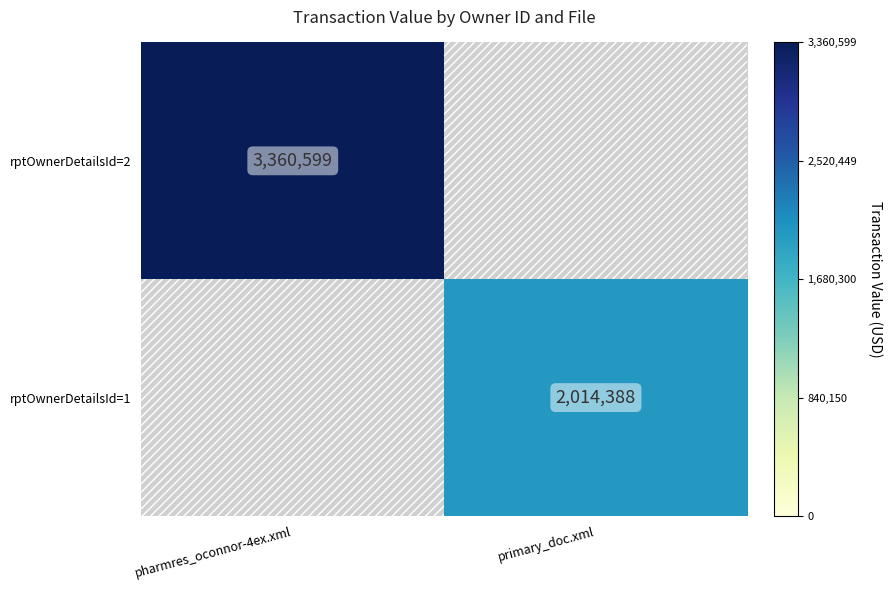

The rptOwnerDetailsId=1 series shows 2014388 at primary_doc.xml. True or false?

True